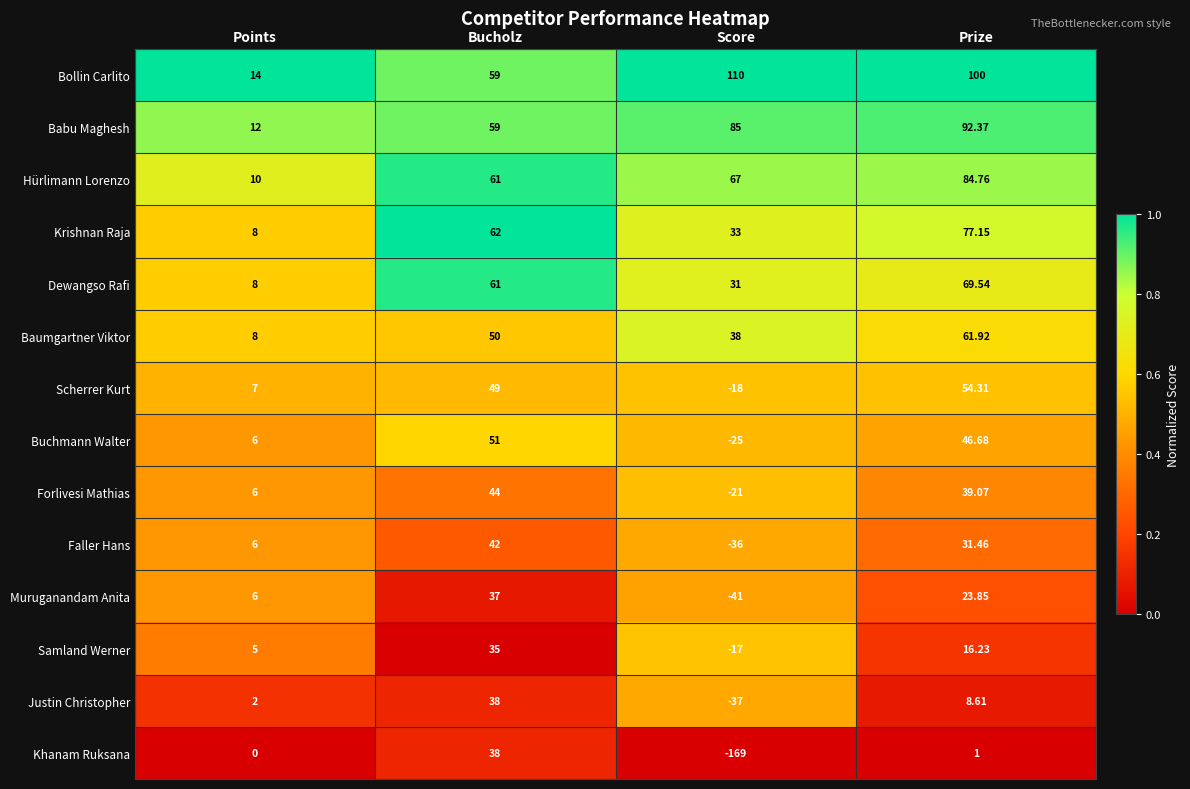

Which series has the largest total across all categories?

Bollin Carlito